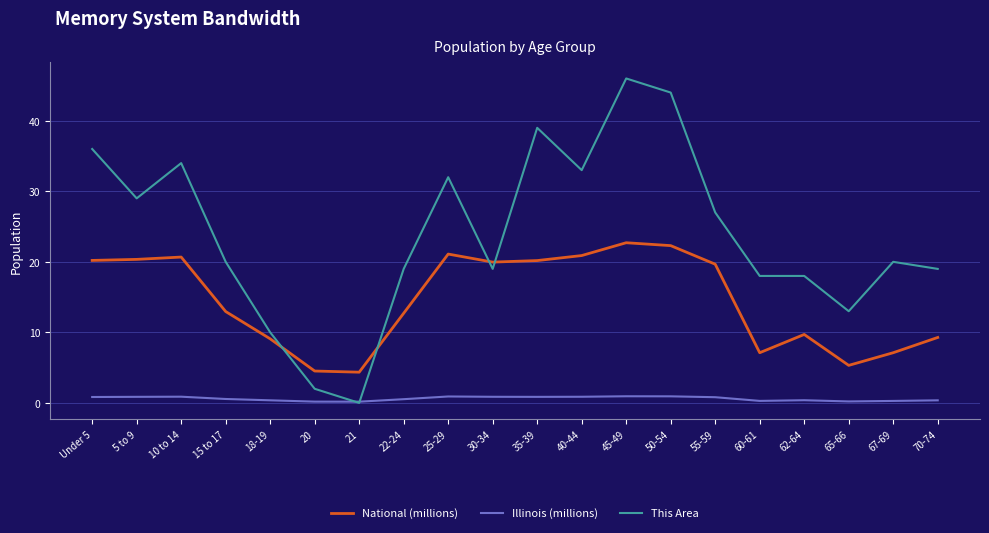

Count the number of data series in this chart.

3